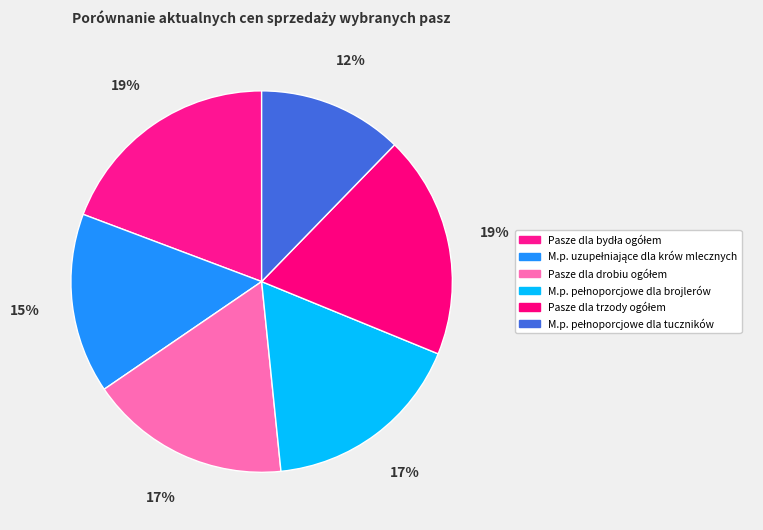

To the nearest percent, what is the average slice percentage?

17%